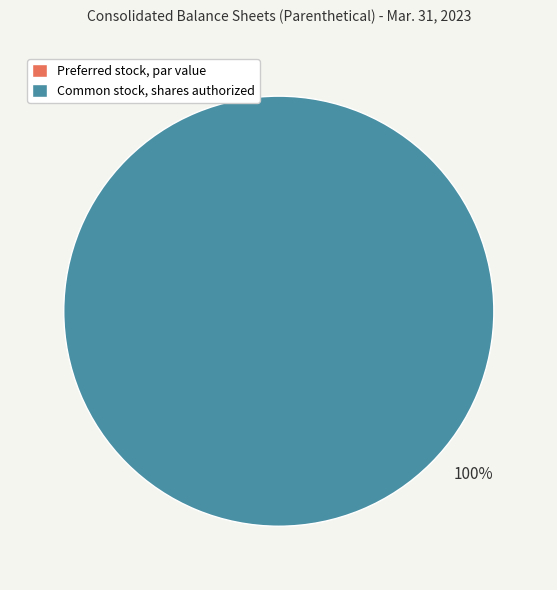

Is there a majority slice in this chart?

Yes